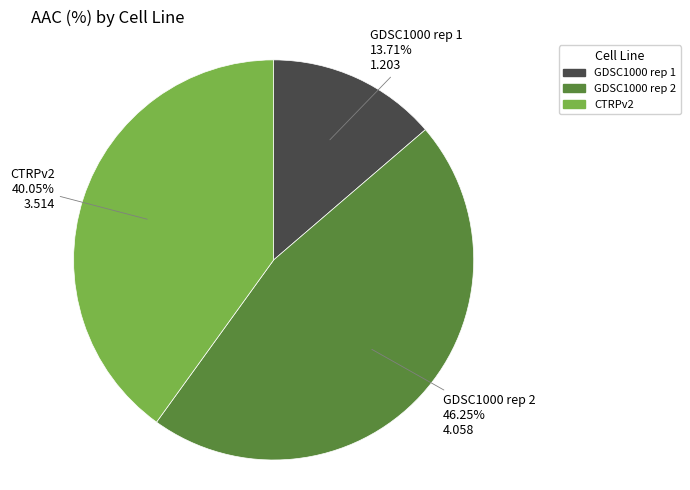

Does CTRPv2 represent more than half of the total?

No